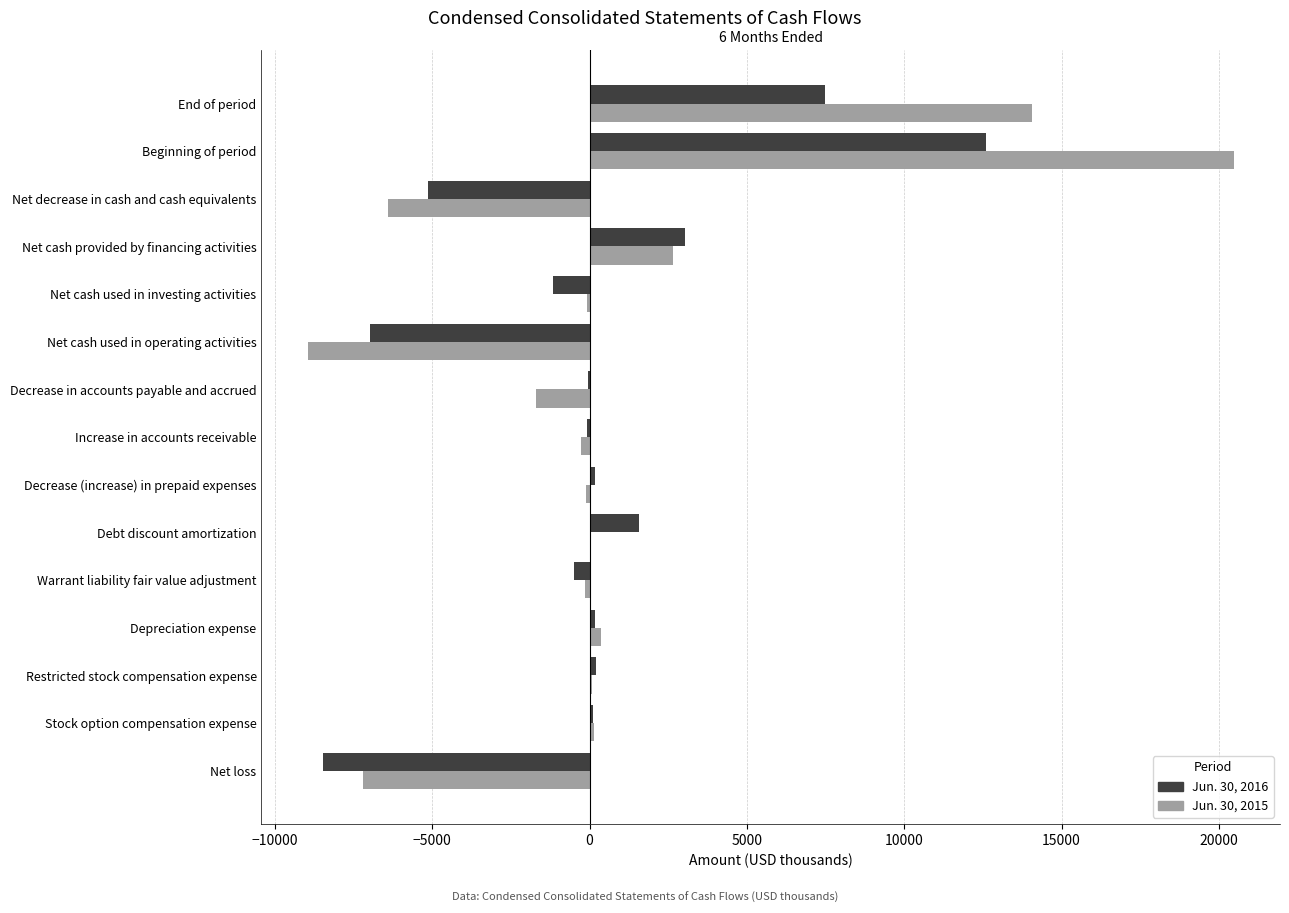

At which label does Jun. 30, 2015 reach its peak?

Beginning of period